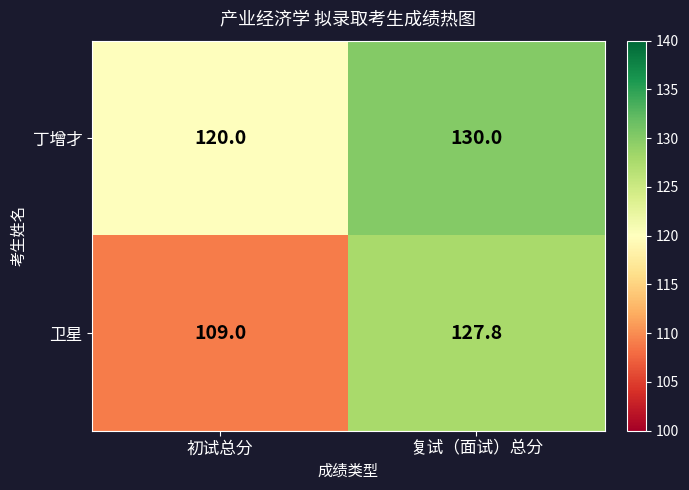

Read the 卫星 value at 初试总分.

109.0